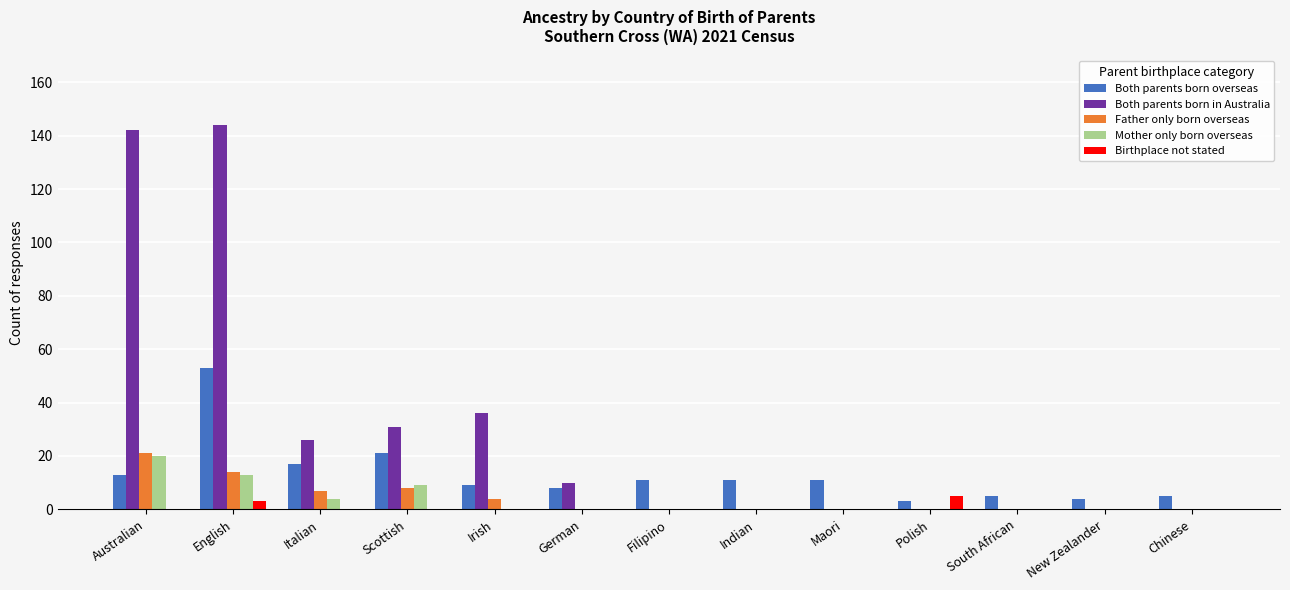

What is the approximate value of Birthplace not stated at English?

3